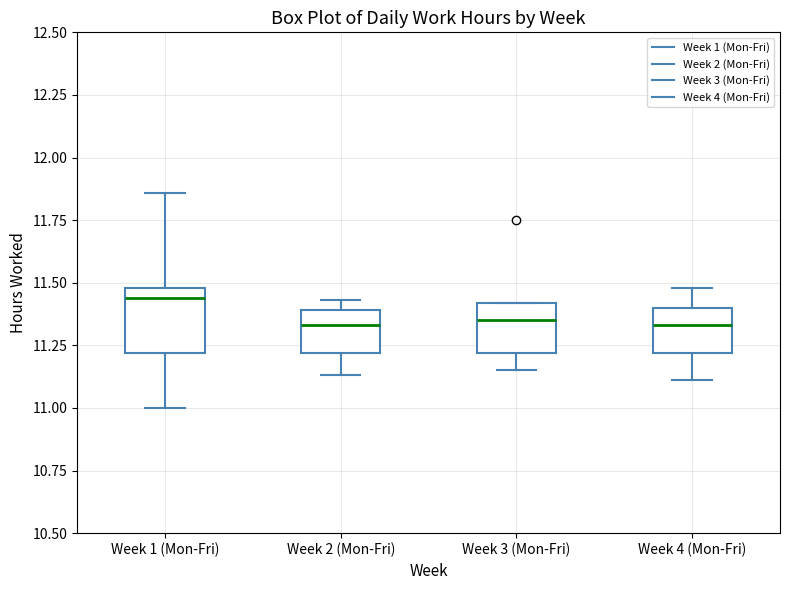

Where does the median line of the box for Week 4 (Mon-Fri) sit on the y-axis? The values are not printed on the chart, so give them approximately, as read against the axis.

11.35